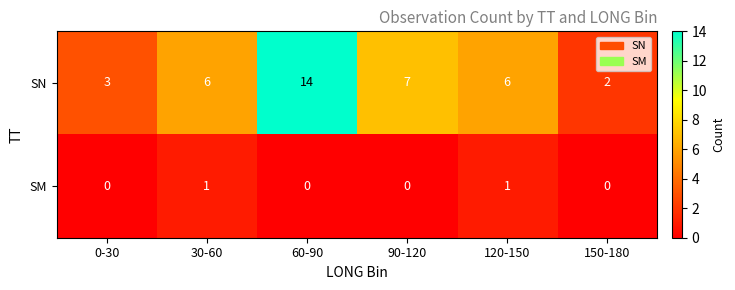

List the series in order of their overall mean, highest first.

SN, SM